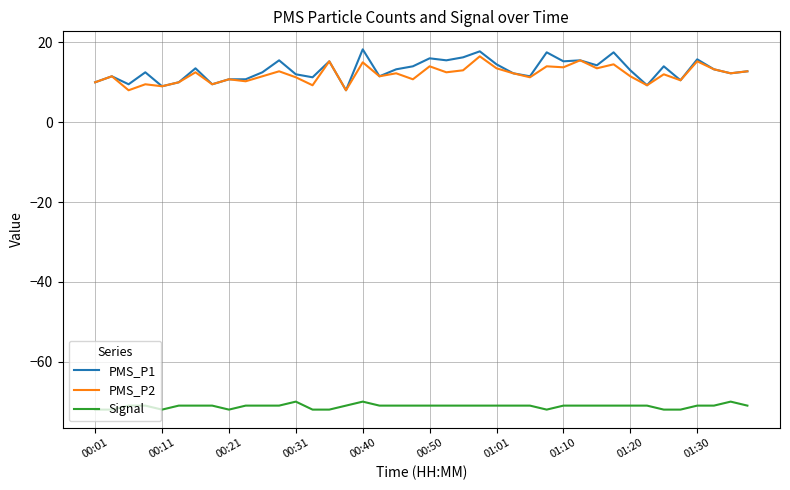

True or false: Signal and PMS_P1 intersect in this chart.

False